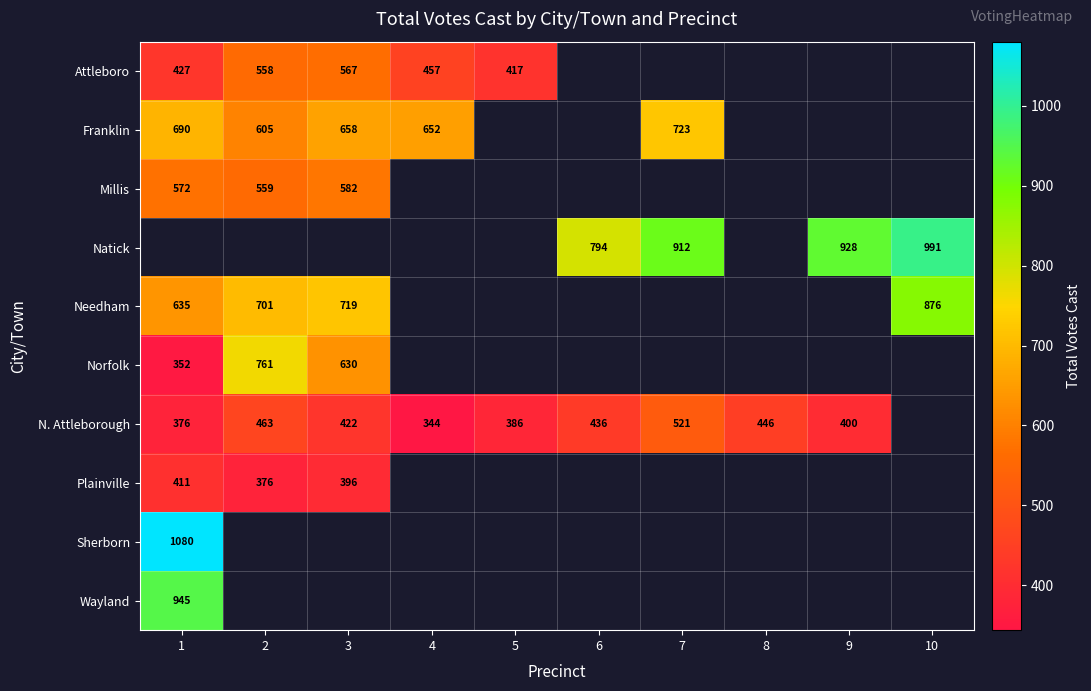

True or false: Plainville has a value of 376 at 2.

True